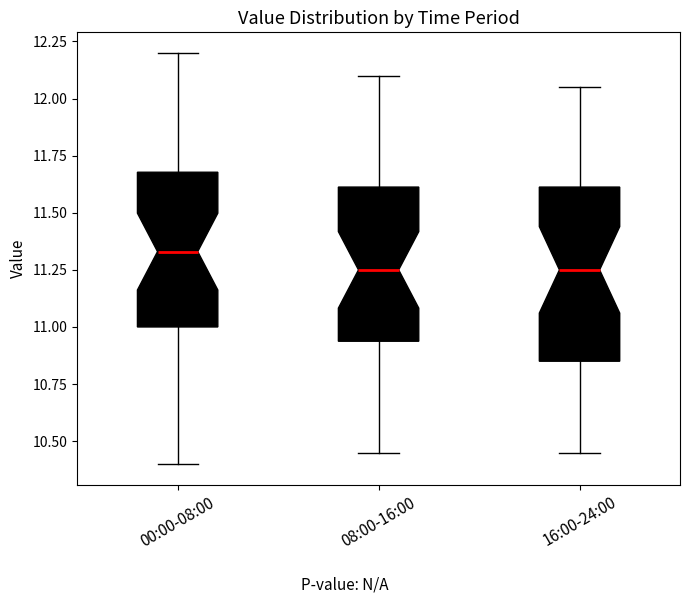

Which box is the tallest, from its lower edge to its upper edge?

16:00-24:00